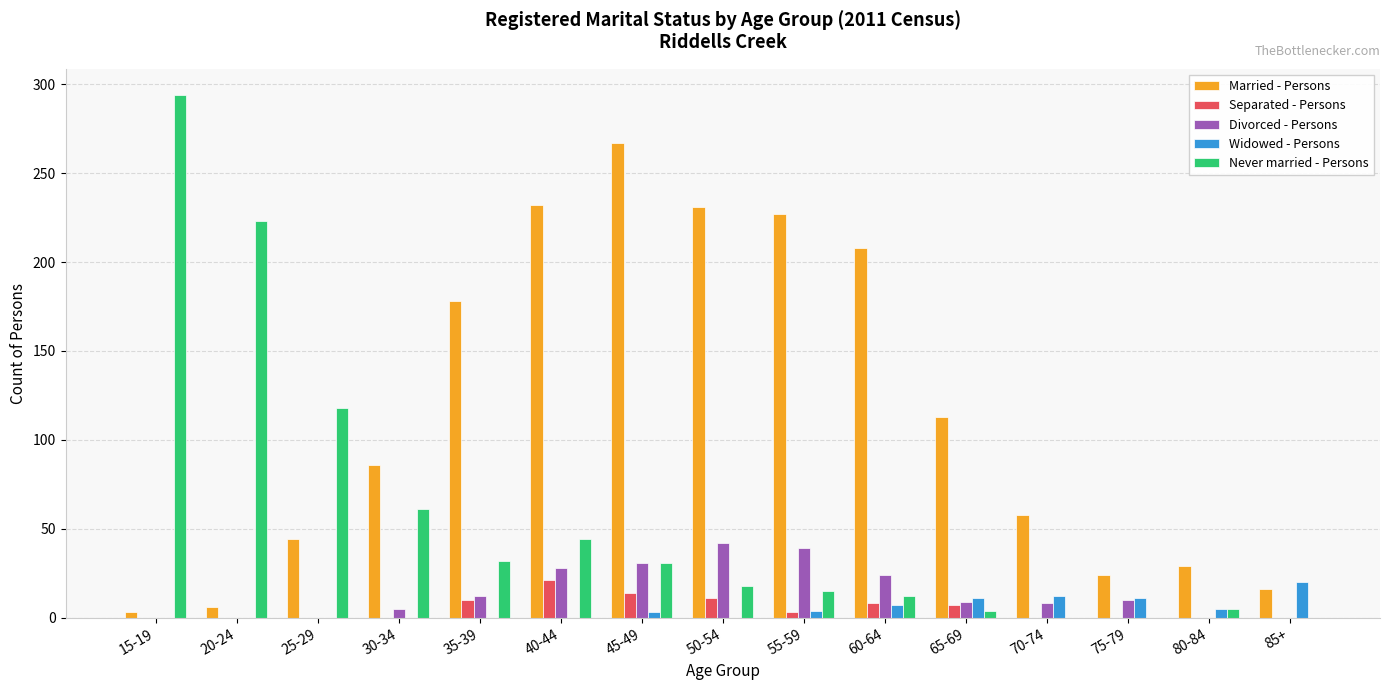

Which category has the highest value across all series?

15-19